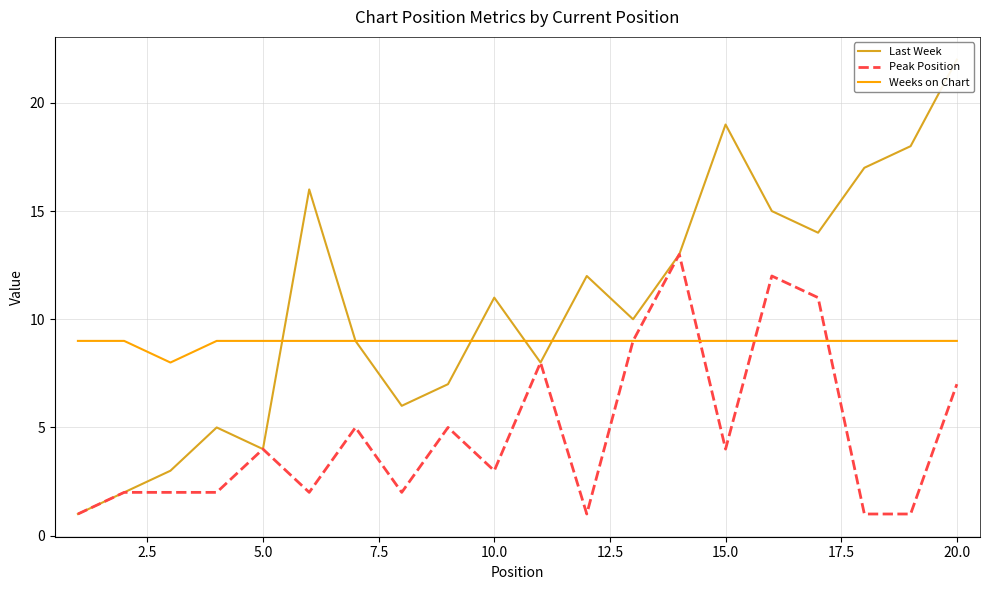

How many data points in Peak Position are above 4?

8